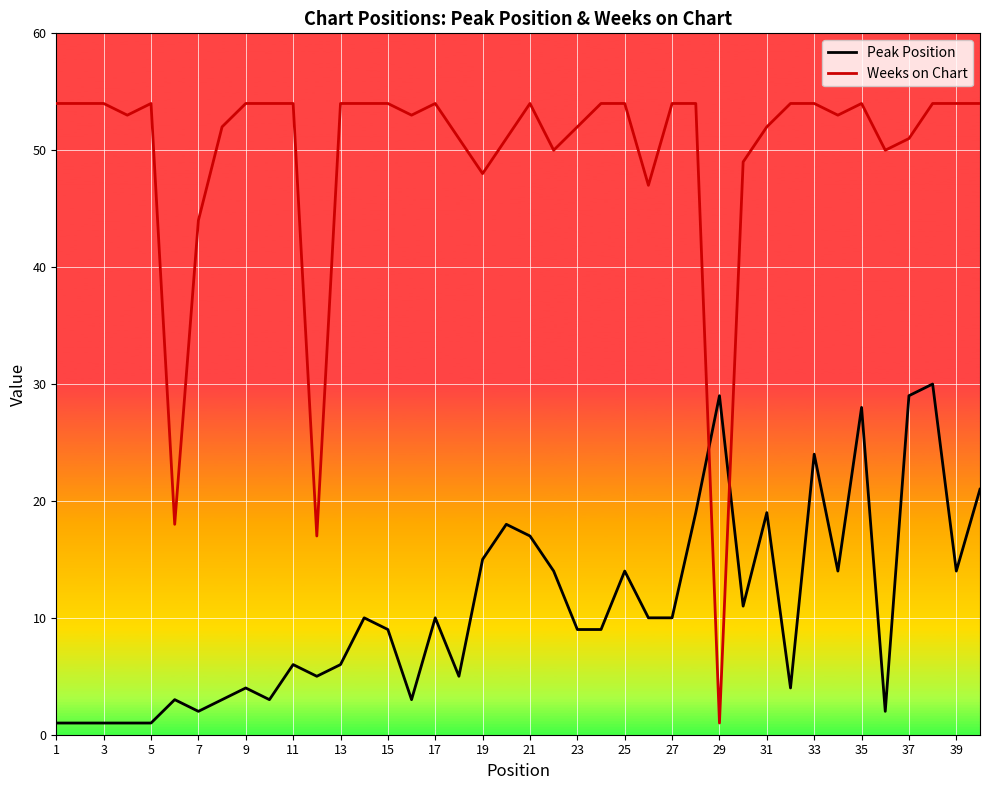

After their last crossing, which series has the higher values: Peak Position or Weeks on Chart?

Weeks on Chart